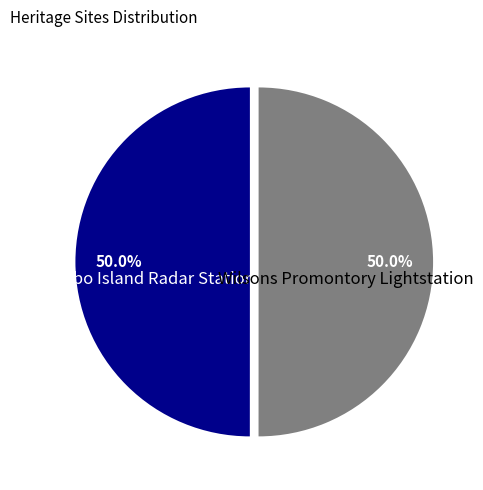

What portion of the pie excludes Gabo Island Radar Station?

50.0%